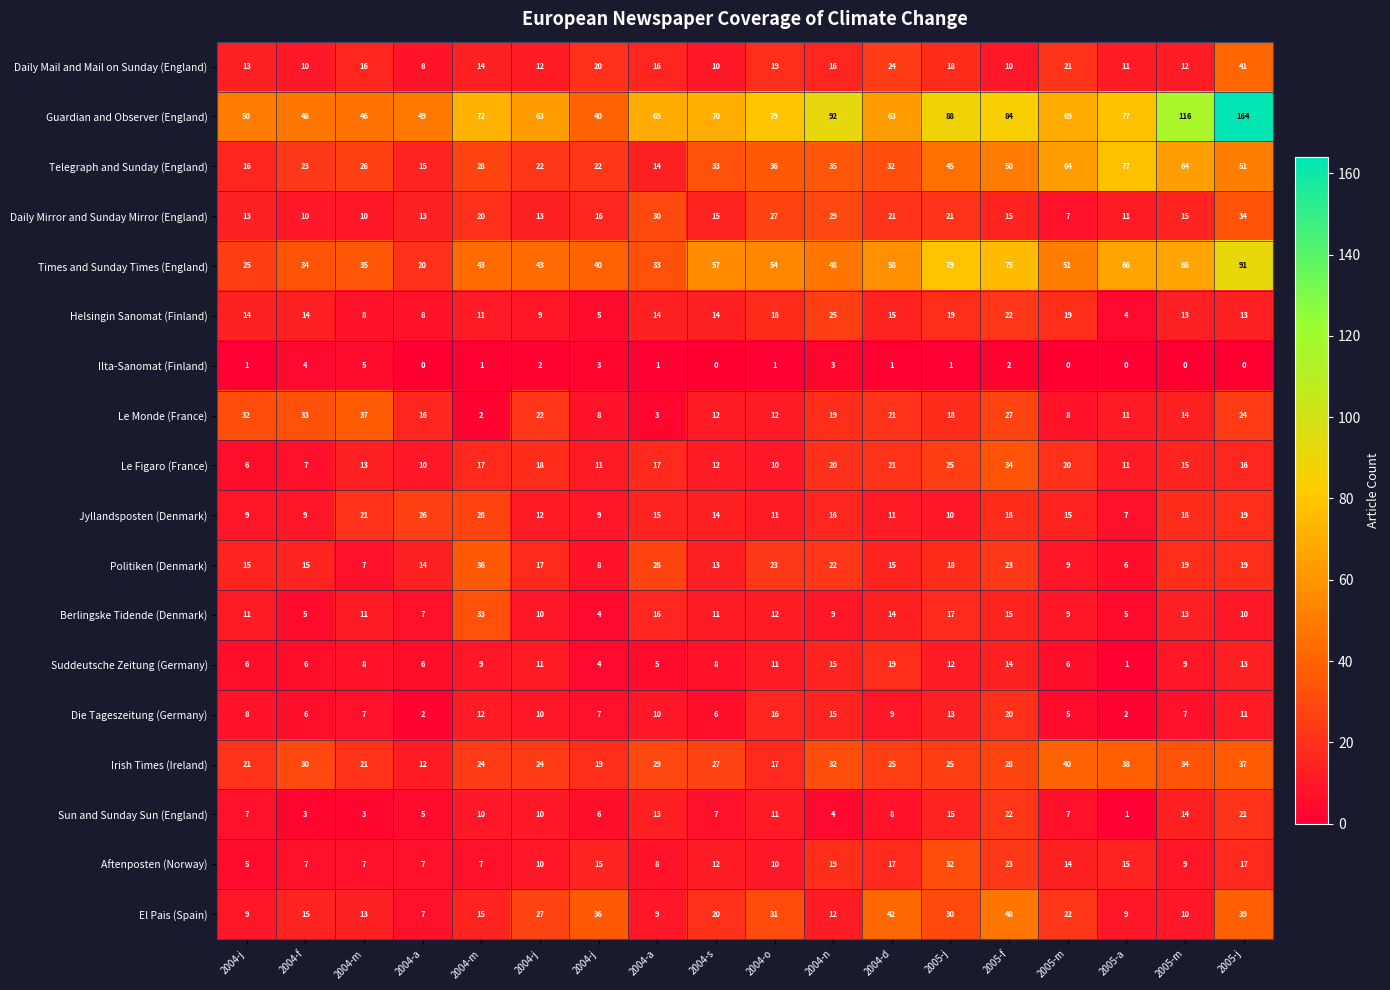

How many values in the Politiken (Denmark) series are below 17?

9